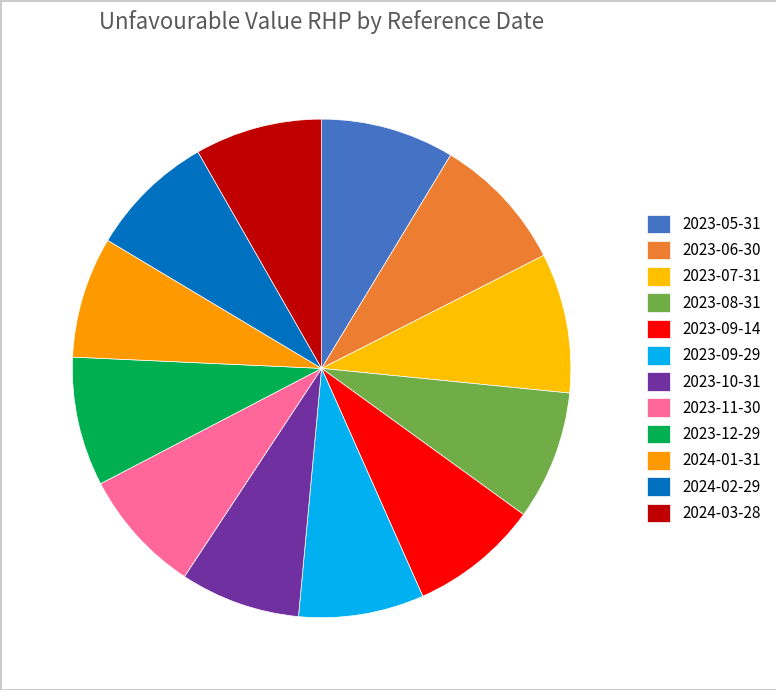

To the nearest percent, what is the difference between the 2023-06-30 and 2023-11-30 slice percentages?

1%